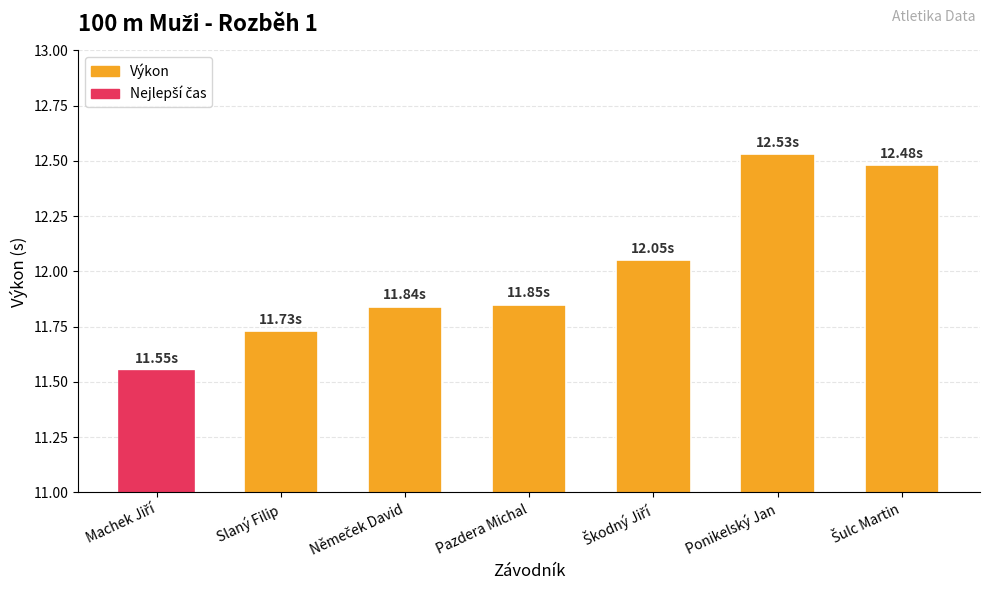

Count the number of data series in this chart.

1